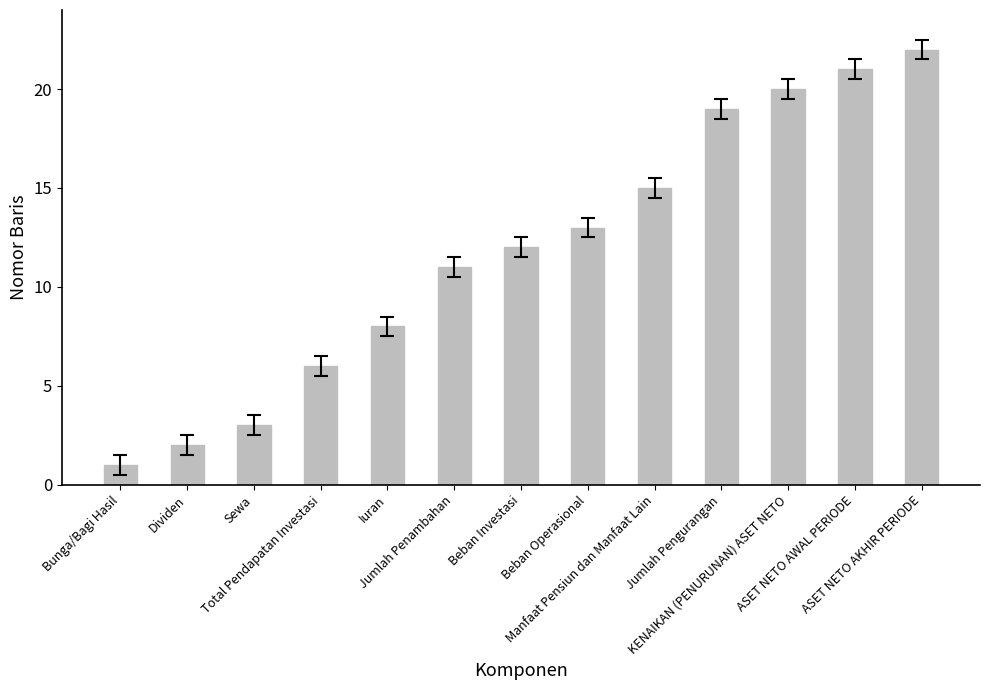

At which label is the value closest to 11?

Jumlah Penambahan